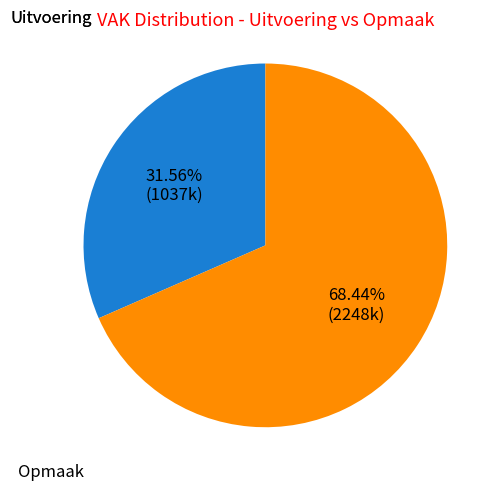

Is there any slice that represents more than half of the pie?

Yes